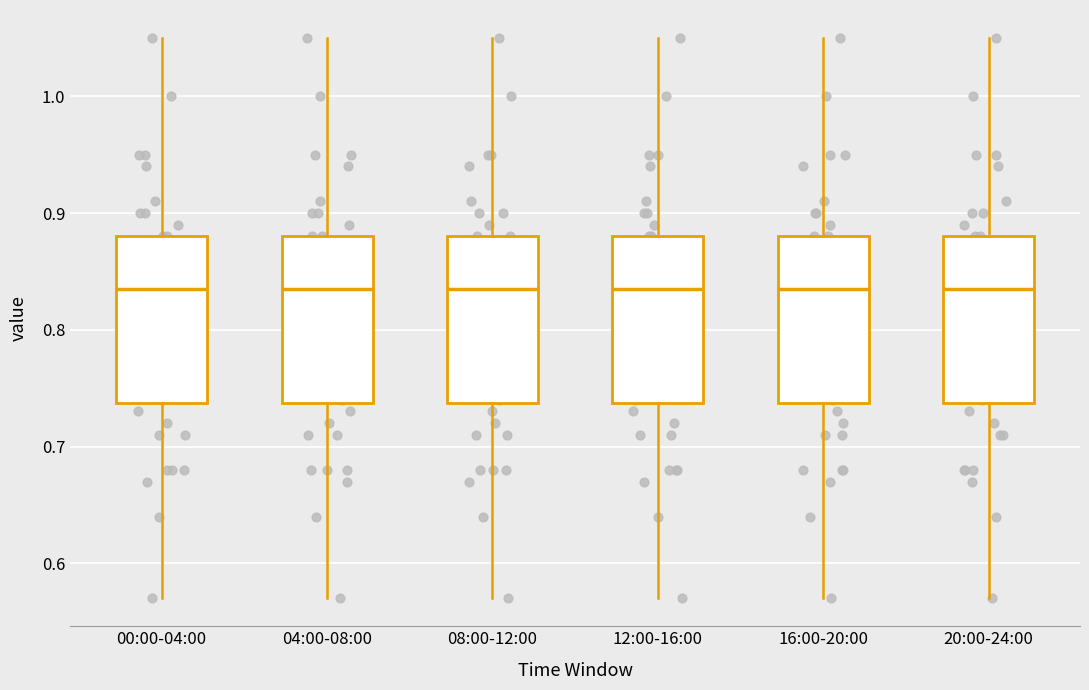

Reading left to right, transcribe this box plot: for each box, give where its median line is, the range the box spans, and where its two whiskers end, as read against the y-axis. The values are not printed on the chart, so give them approximately, as read against the axis.

00:00-04:00: median 0.84, box 0.74 to 0.88, whiskers 0.57 to 1.05
04:00-08:00: median 0.84, box 0.74 to 0.88, whiskers 0.57 to 1.05
08:00-12:00: median 0.84, box 0.74 to 0.88, whiskers 0.57 to 1.05
12:00-16:00: median 0.84, box 0.74 to 0.88, whiskers 0.57 to 1.05
16:00-20:00: median 0.84, box 0.74 to 0.88, whiskers 0.57 to 1.05
20:00-24:00: median 0.84, box 0.74 to 0.88, whiskers 0.57 to 1.05